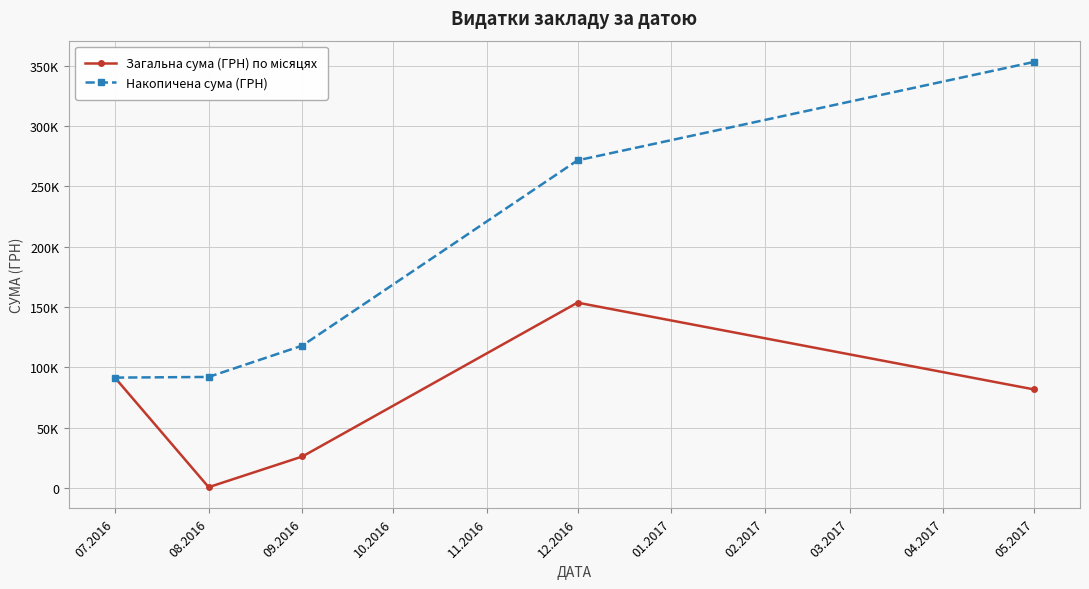

Does the chart have visible grid lines?

Yes